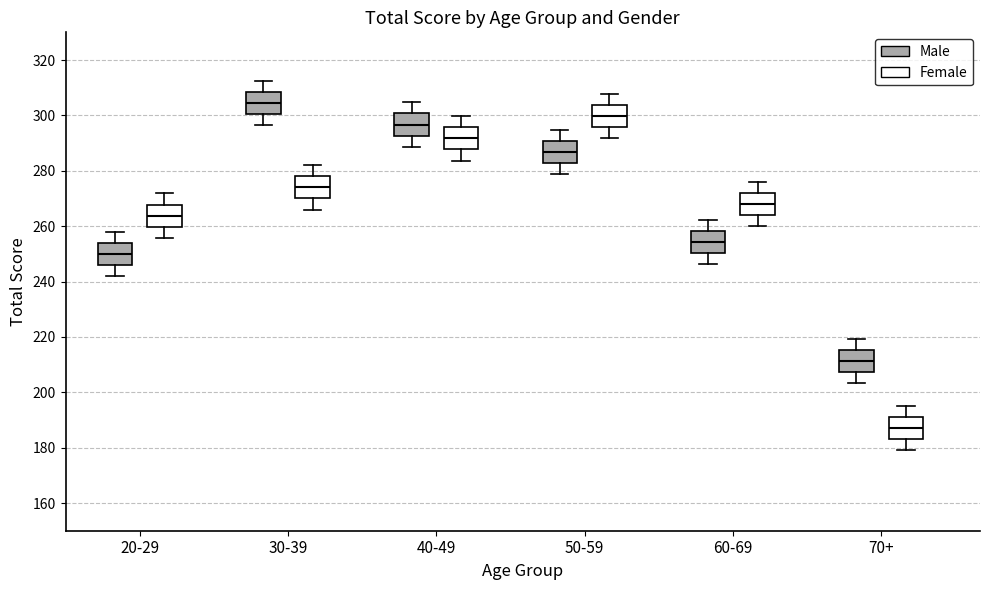

Reading left to right, read every box against the y-axis: the position of its median line, the range the box covers, and the ends of its whiskers. The values are not printed on the chart, so give them approximately, as read against the axis.

20-29 (Male): median 250, box 246 to 254, whiskers 242 to 258
20-29 (Female): median 264, box 260 to 268, whiskers 256 to 272
30-39 (Male): median 304, box 300 to 308, whiskers 296 to 312
30-39 (Female): median 274, box 270 to 278, whiskers 266 to 282
40-49 (Male): median 296, box 292 to 300, whiskers 288 to 304
40-49 (Female): median 292, box 288 to 296, whiskers 284 to 300
50-59 (Male): median 286, box 282 to 290, whiskers 278 to 294
50-59 (Female): median 300, box 296 to 304, whiskers 292 to 308
60-69 (Male): median 254, box 250 to 258, whiskers 246 to 262
60-69 (Female): median 268, box 264 to 272, whiskers 260 to 276
70+ (Male): median 212, box 208 to 216, whiskers 204 to 220
70+ (Female): median 188, box 184 to 192, whiskers 180 to 196